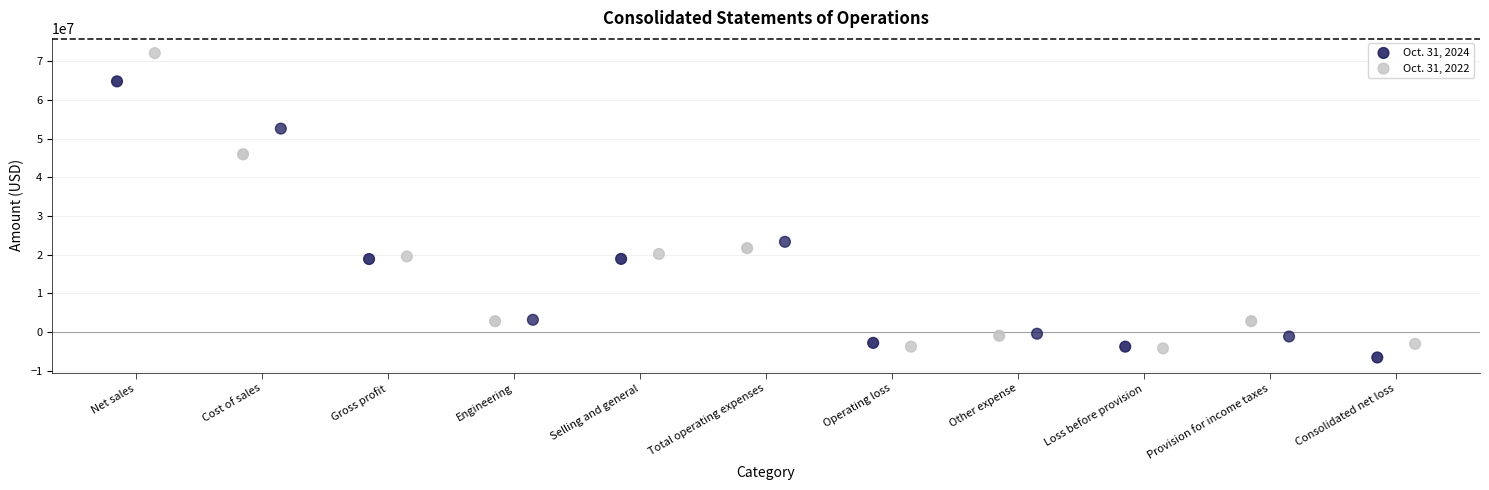

Which series has the largest Y range (max minus min)?

Oct. 31, 2022